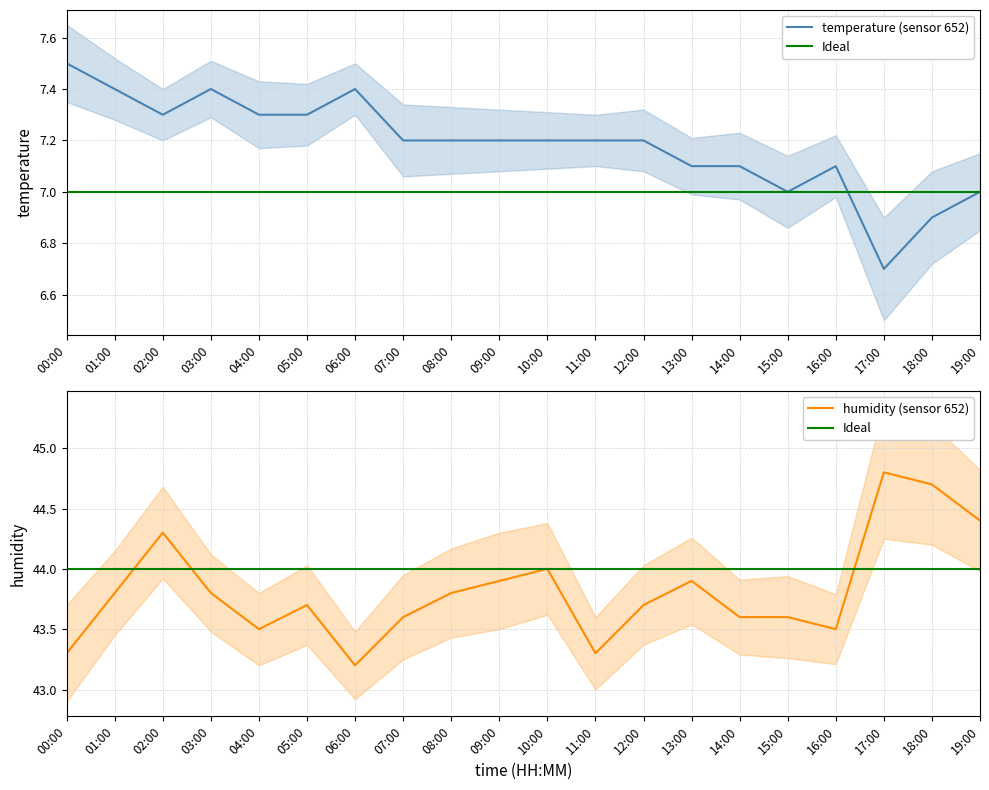

Does the chart display data point markers on the line(s)?

No